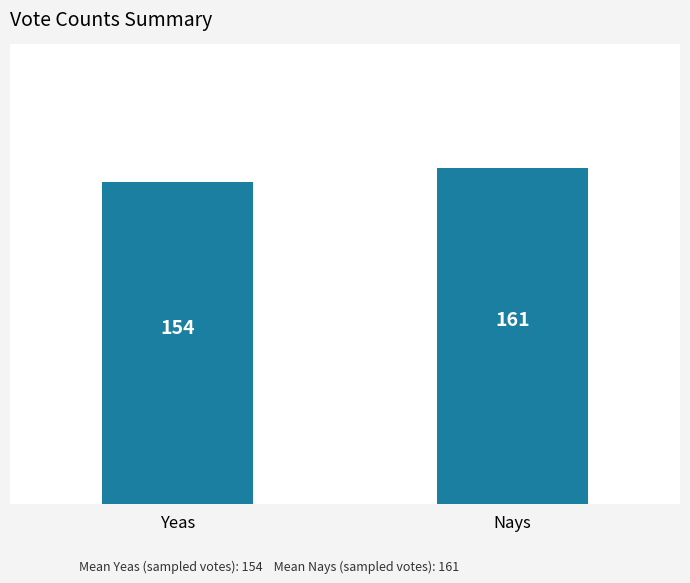

The value at Yeas is 234. True or false?

False